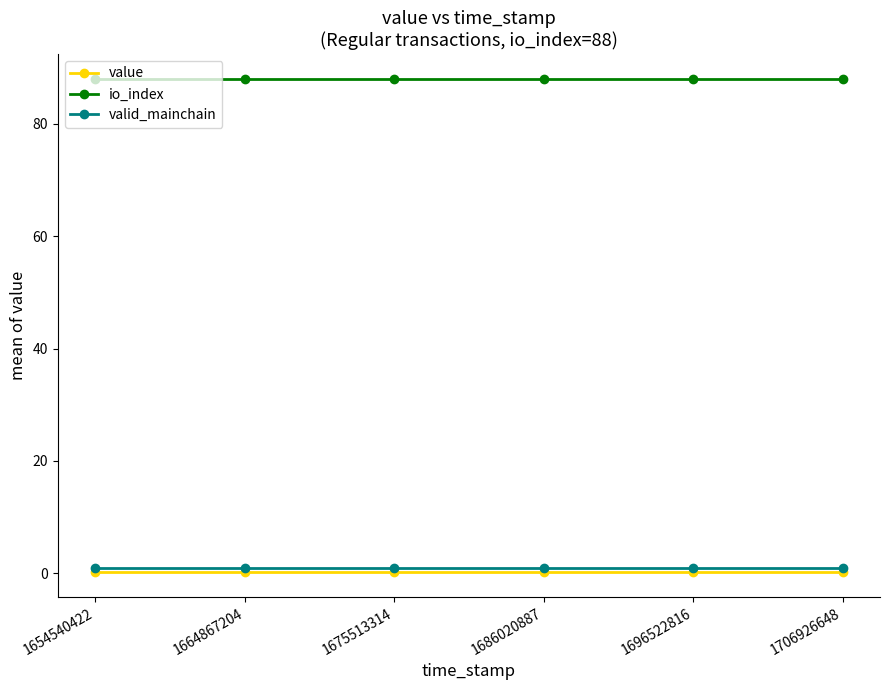

Which series has the largest total across all categories?

io_index